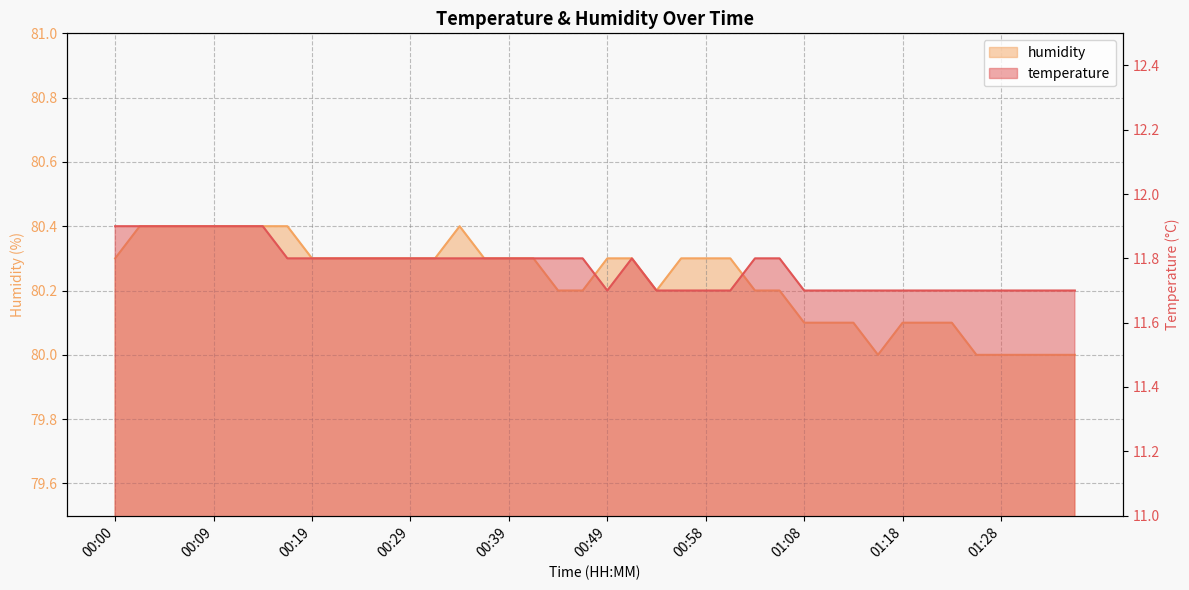

Reading left to right, transcribe all the data shown in this chart.

temperature: 11.9	11.9	11.9	11.9	11.9	11.9	11.9	11.8	11.8	11.8	11.8	11.8	11.8	11.8	11.8	11.8	11.8	11.8	11.8	11.8	11.7	11.8	11.7	11.7	11.7	11.7	11.8	11.8	11.7	11.7	11.7	11.7	11.7	11.7	11.7	11.7	11.7	11.7	11.7	11.7
humidity: 80.3	80.4	80.4	80.4	80.4	80.4	80.4	80.4	80.3	80.3	80.3	80.3	80.3	80.3	80.4	80.3	80.3	80.3	80.2	80.2	80.3	80.3	80.2	80.3	80.3	80.3	80.2	80.2	80.1	80.1	80.1	80.0	80.1	80.1	80.1	80.0	80.0	80.0	80.0	80.0